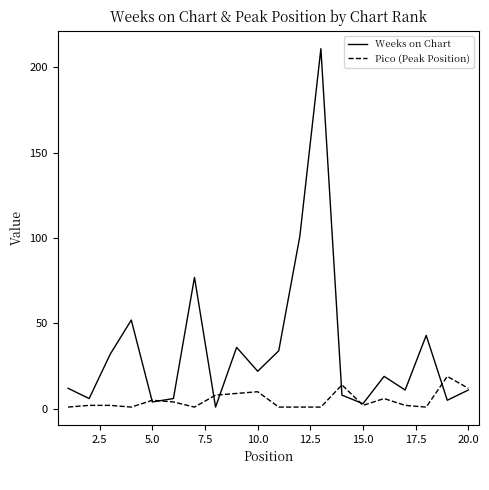

What is the average value of the Weeks on Chart series?

35